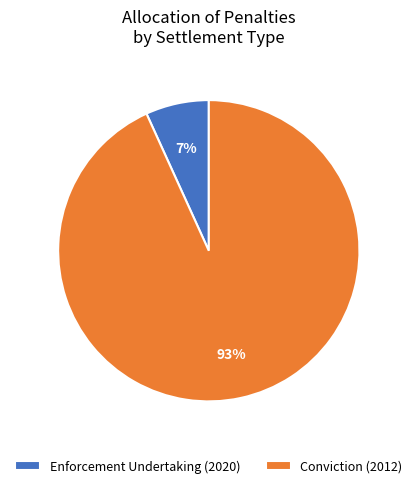

Rank the categories by value from highest to lowest.

Conviction (2012), Enforcement Undertaking (2020)